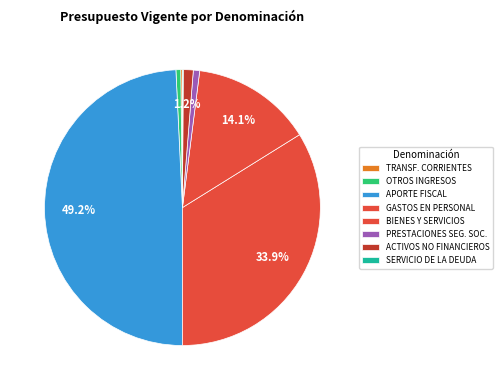

What is the smallest slice in the pie chart?

SERVICIO DE LA DEUDA